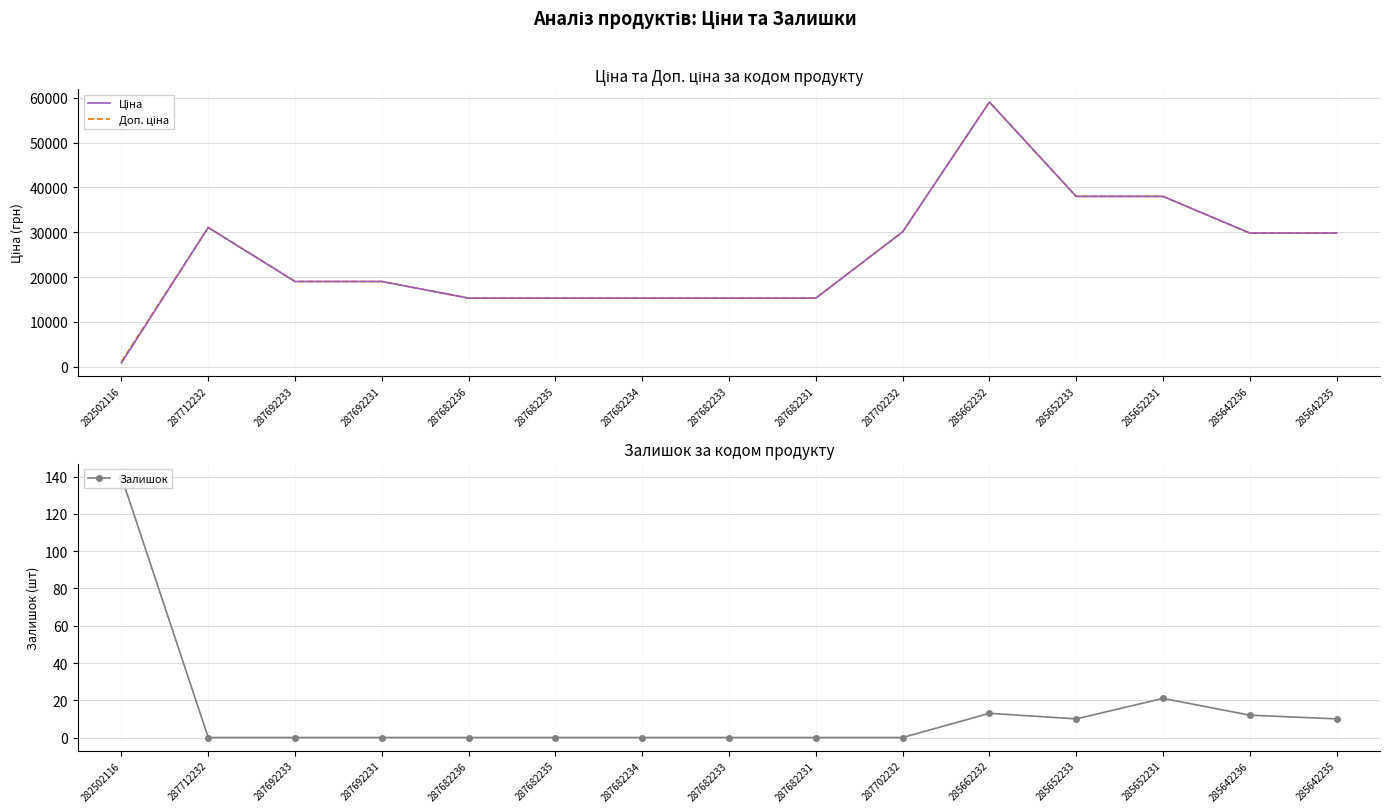

At how many categories does at least one series exceed 58950?

1